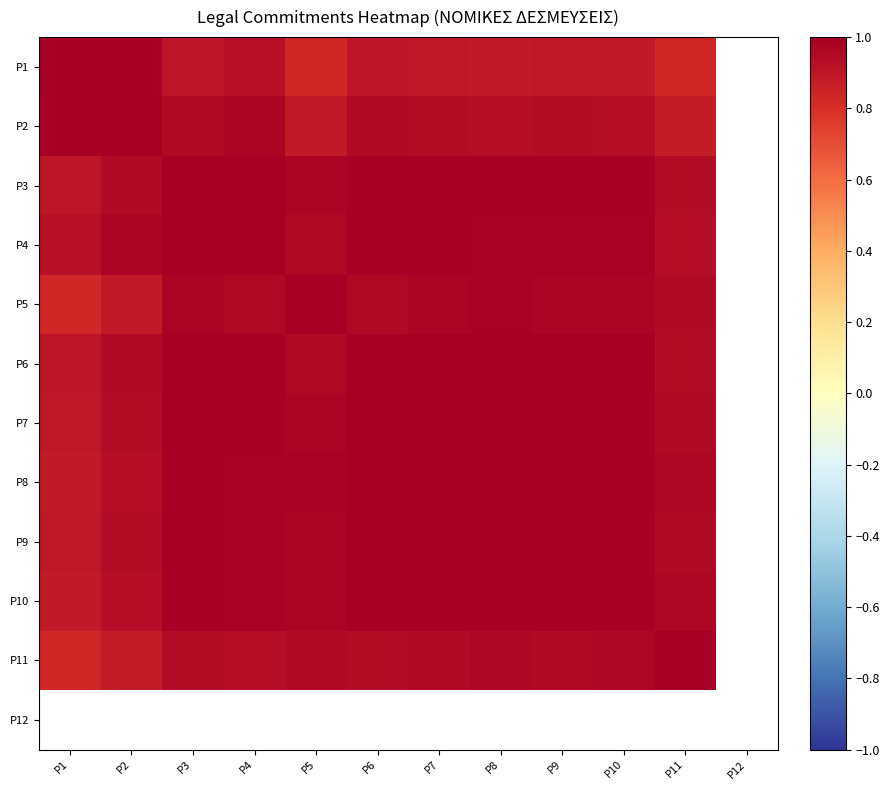

Rank the categories by P3 value from lowest to highest.

P1, P11, P2, P5, P6, P10, P8, P9, P7, P4, P3, P12